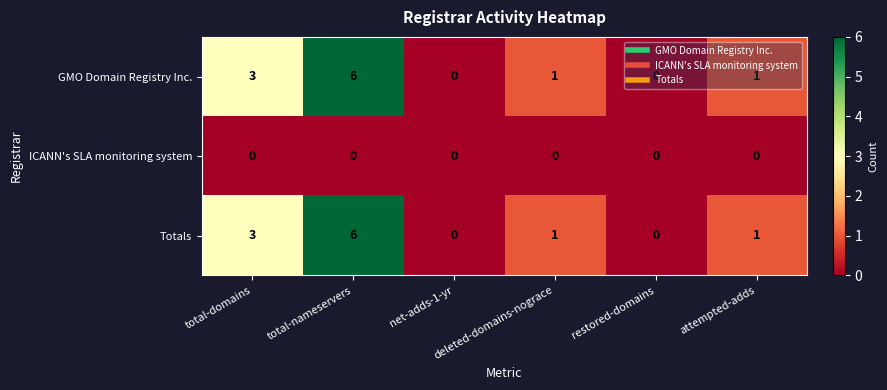

What is the difference between the maximum and second lowest values in the Totals series?

6